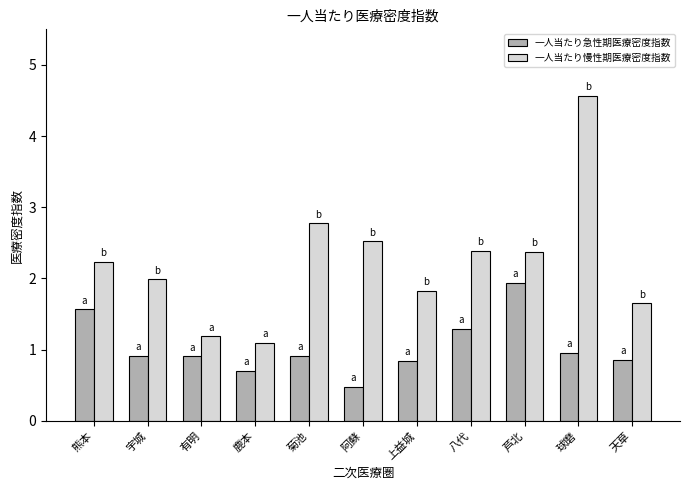

The 一人当たり急性期医療密度指数 series shows 0.4 at 菊池. True or false?

False